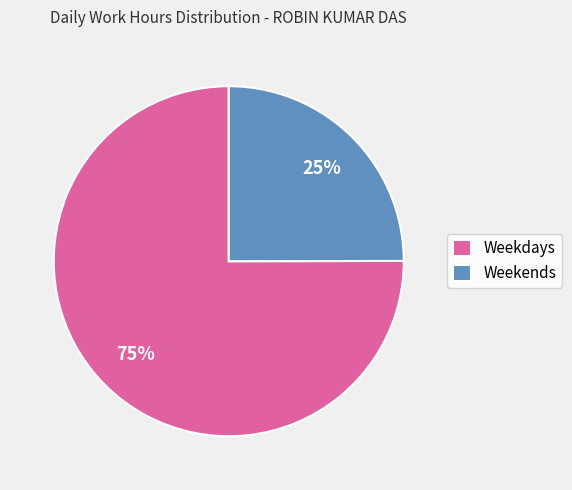

True or false: Weekdays accounts for 60% of the total.

False